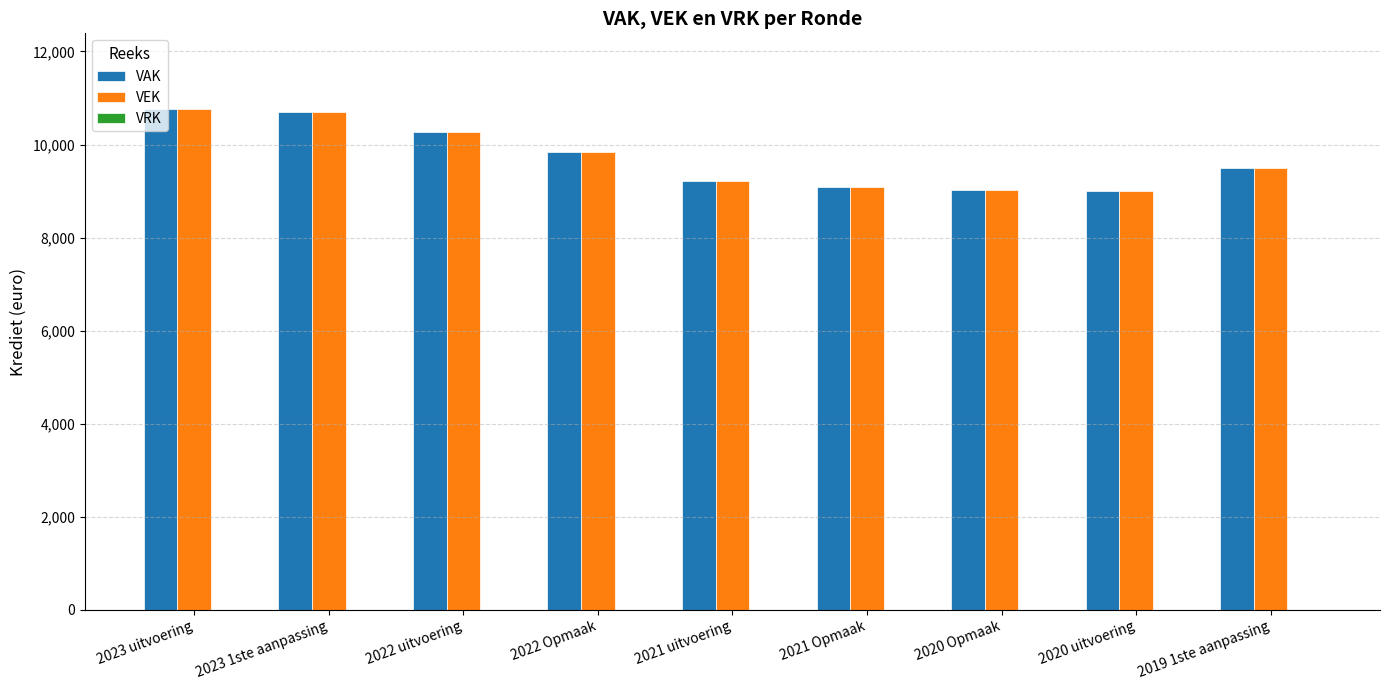

Is it true that VEK equals 9221 at 2021 uitvoering?

True